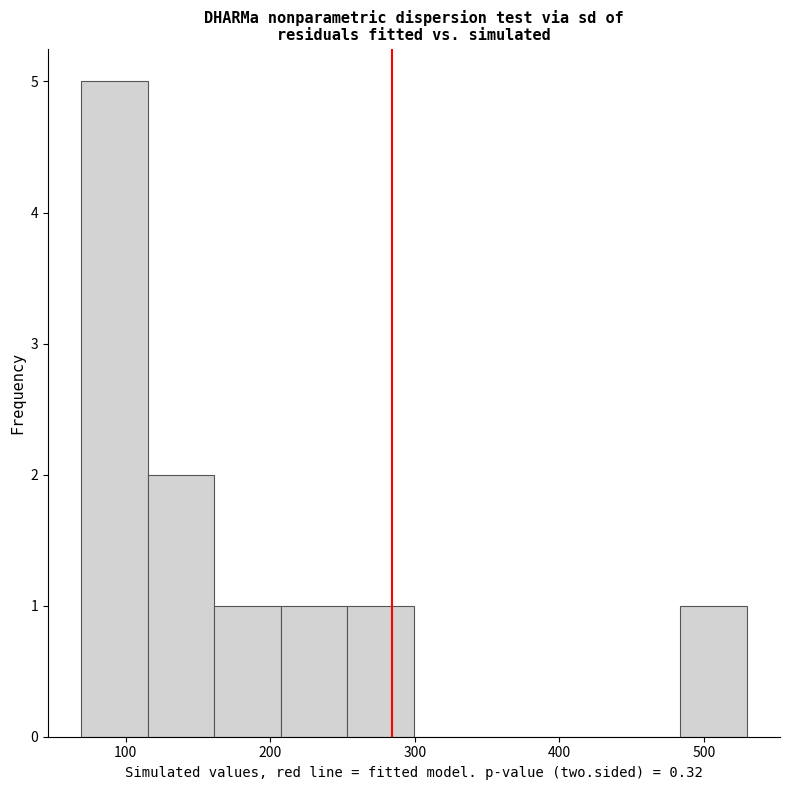

Reading left to right, list every bar in this chart as the range it spans on the x-axis followed by its height. Neither the bar edges nor the heights are printed on the chart, so give them approximately, as read against the axes.

70 to 120: 5
120 to 160: 2
160 to 210: 1
210 to 250: 1
250 to 300: 1
300 to 350: 0
350 to 390: 0
390 to 440: 0
440 to 480: 0
480 to 530: 1